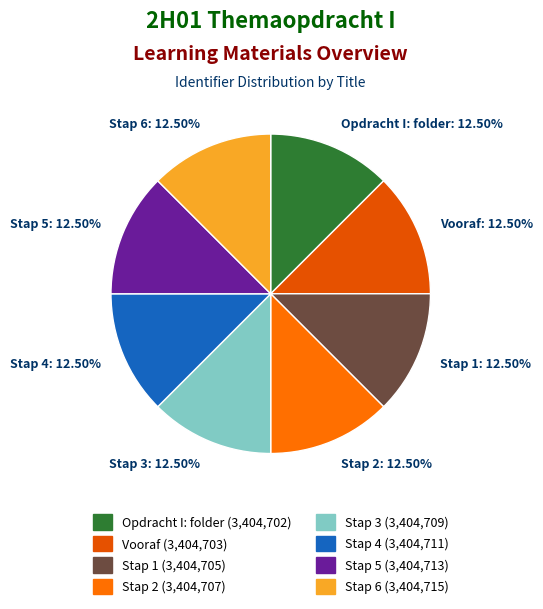

True or false: Vooraf accounts for 1% of the total.

False